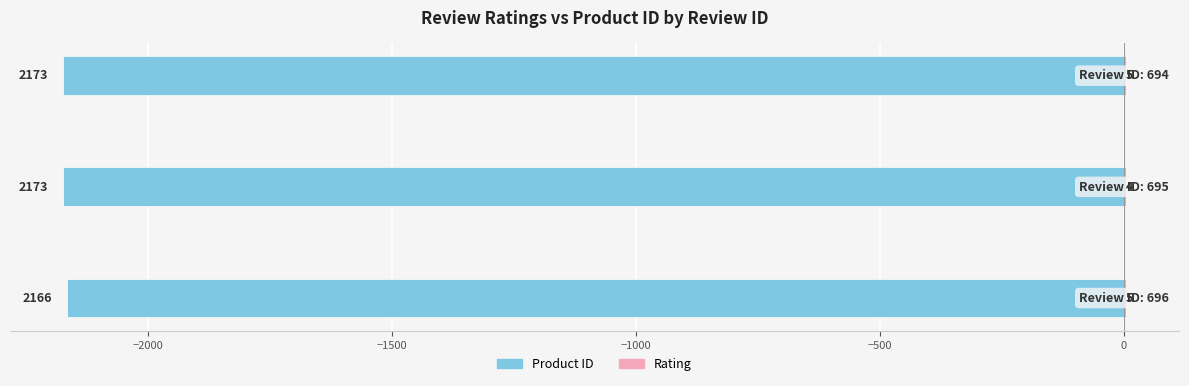

Rank the series by their average value, from highest to lowest.

Rating, Product ID